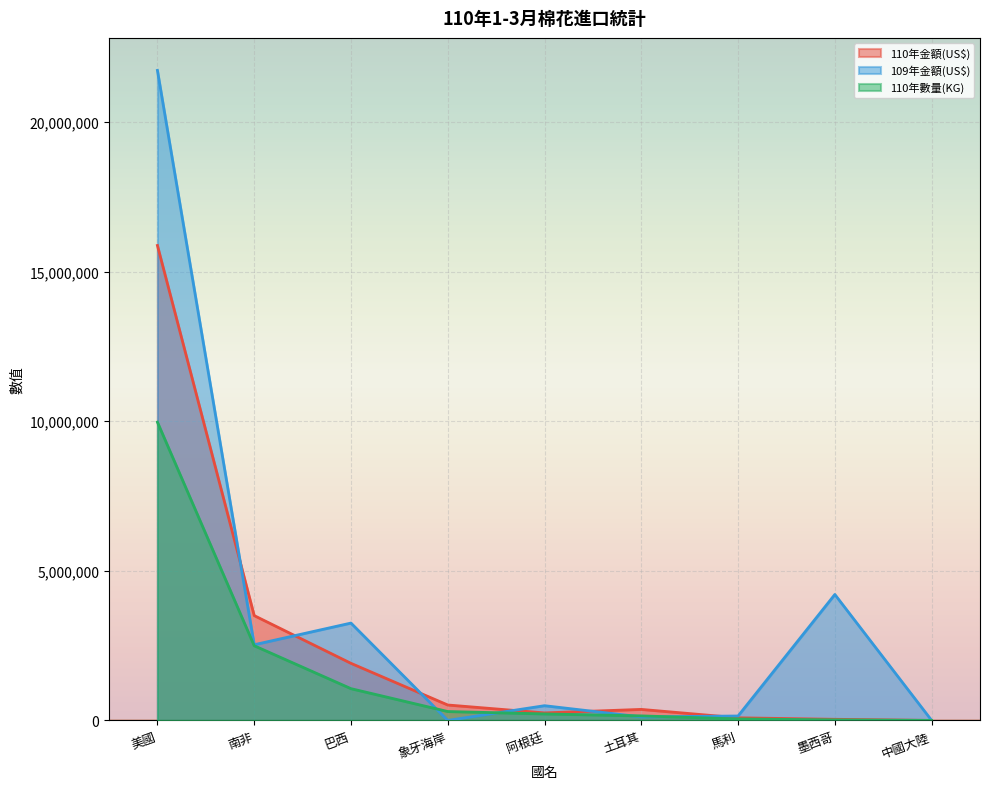

True or false: 110年數量(KG) and 110年金額(US$) intersect in this chart.

False